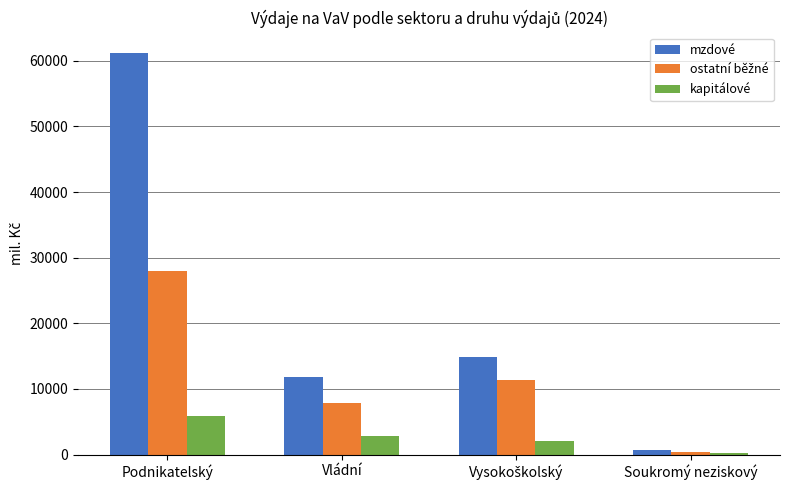

Does the chart contain stacked bars?

No